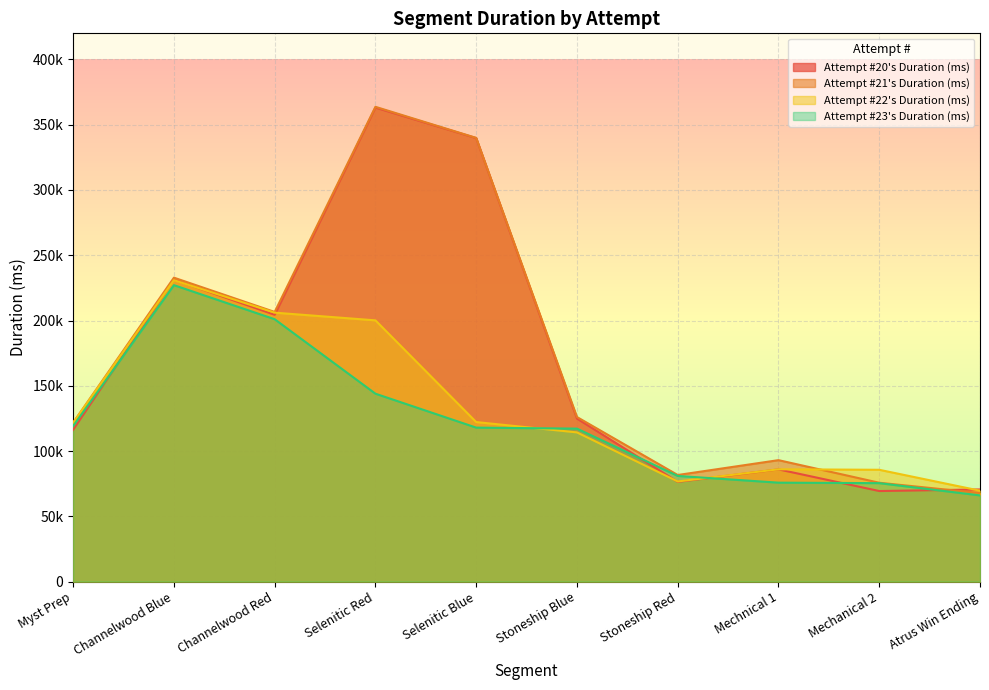

At Channelwood Red, list the series in order from smallest to largest.

Attempt #23's Duration (ms), Attempt #20's Duration (ms), Attempt #22's Duration (ms), Attempt #21's Duration (ms)